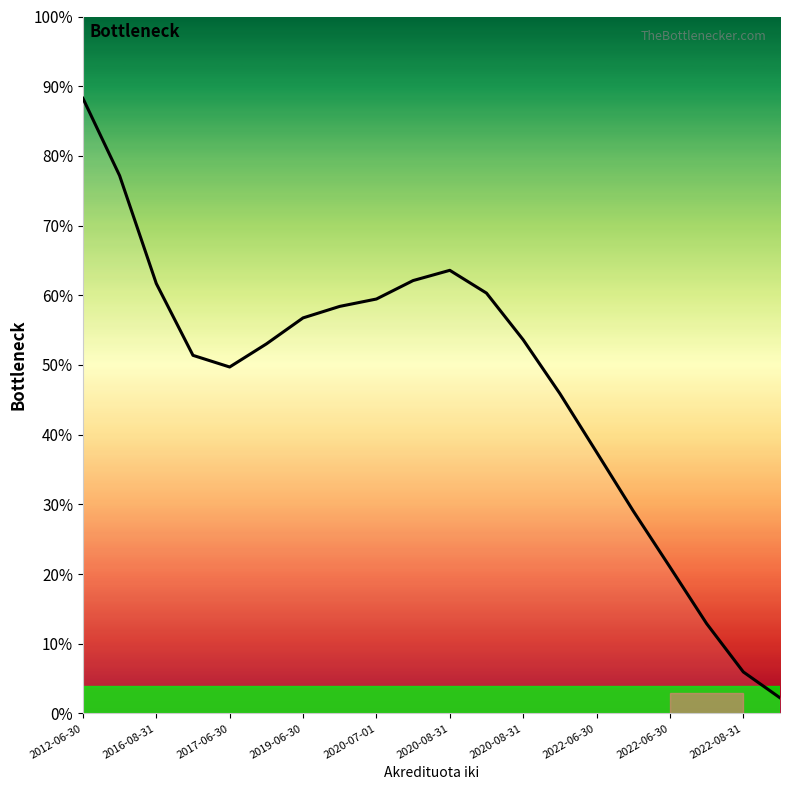

What is the greatest value displayed?

88.3